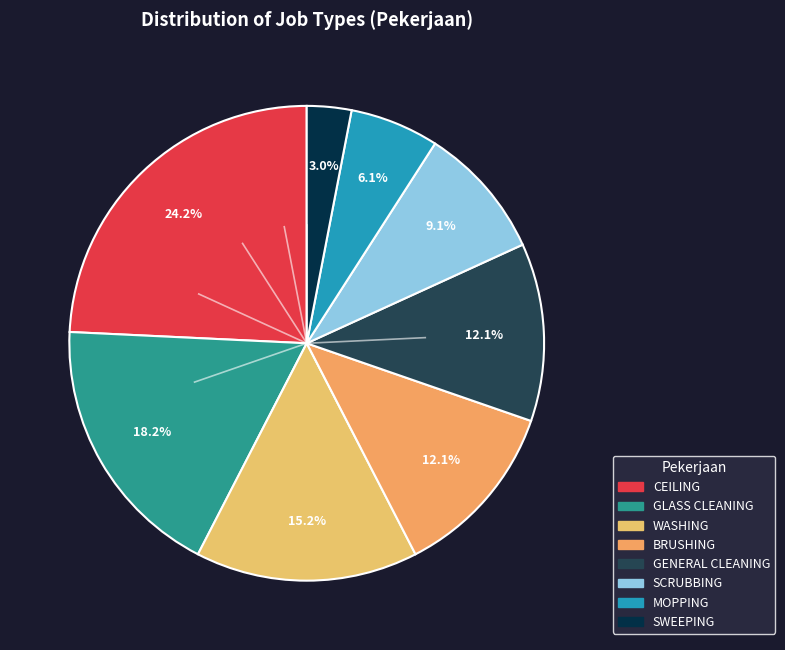

Does WASHING represent more than half of the total?

No